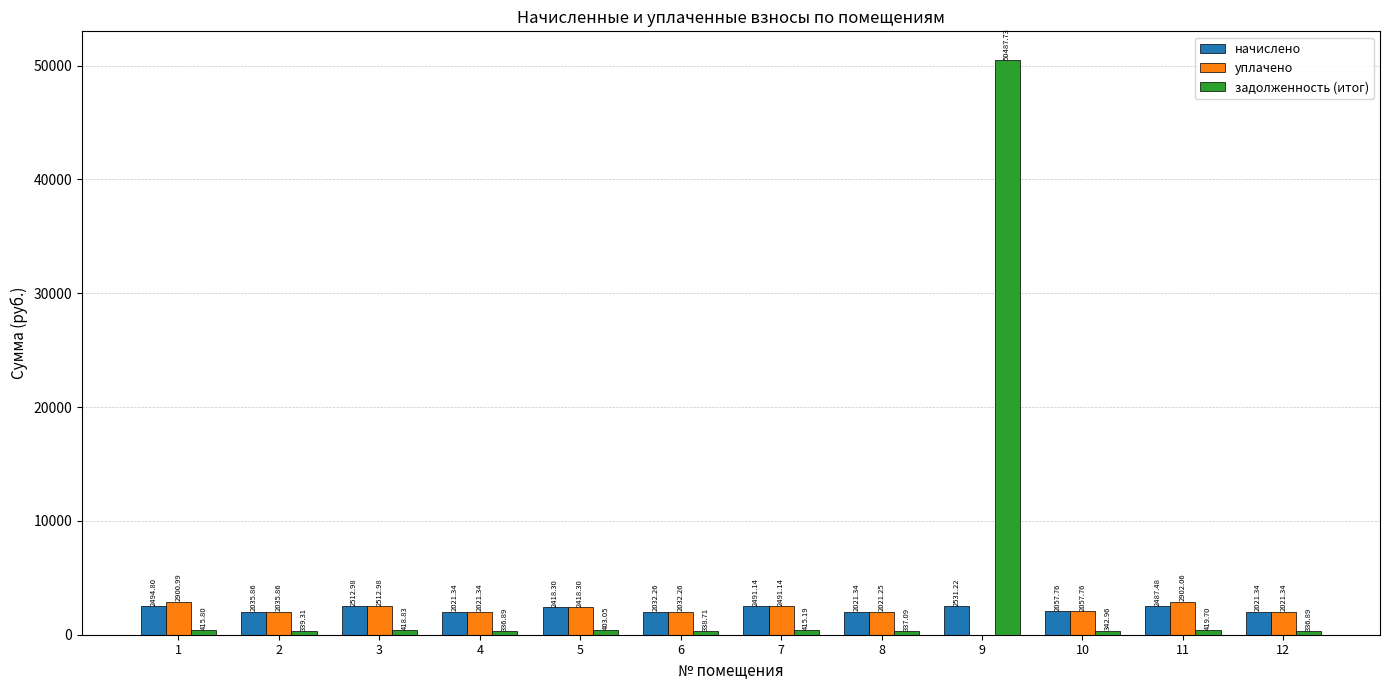

The уплачено series shows 2021.2 at 8. True or false?

True